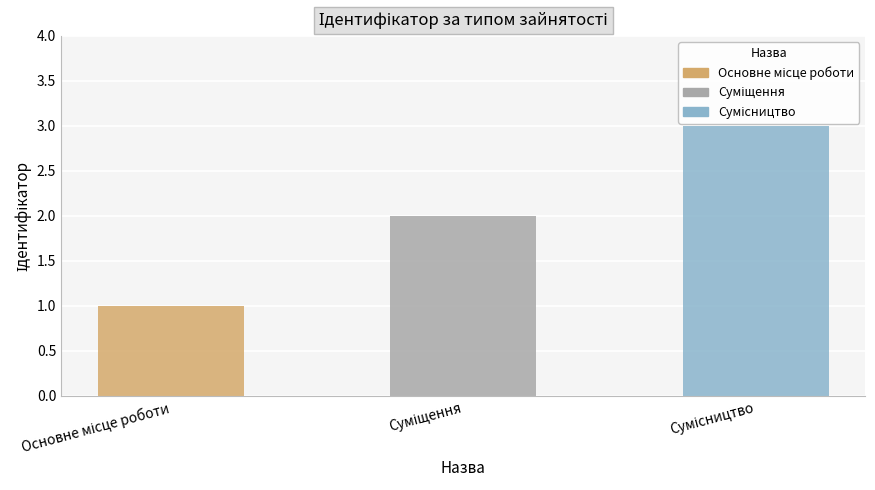

Approximately how many times larger is the value at Суміщення compared to Основне місце роботи?

2.0